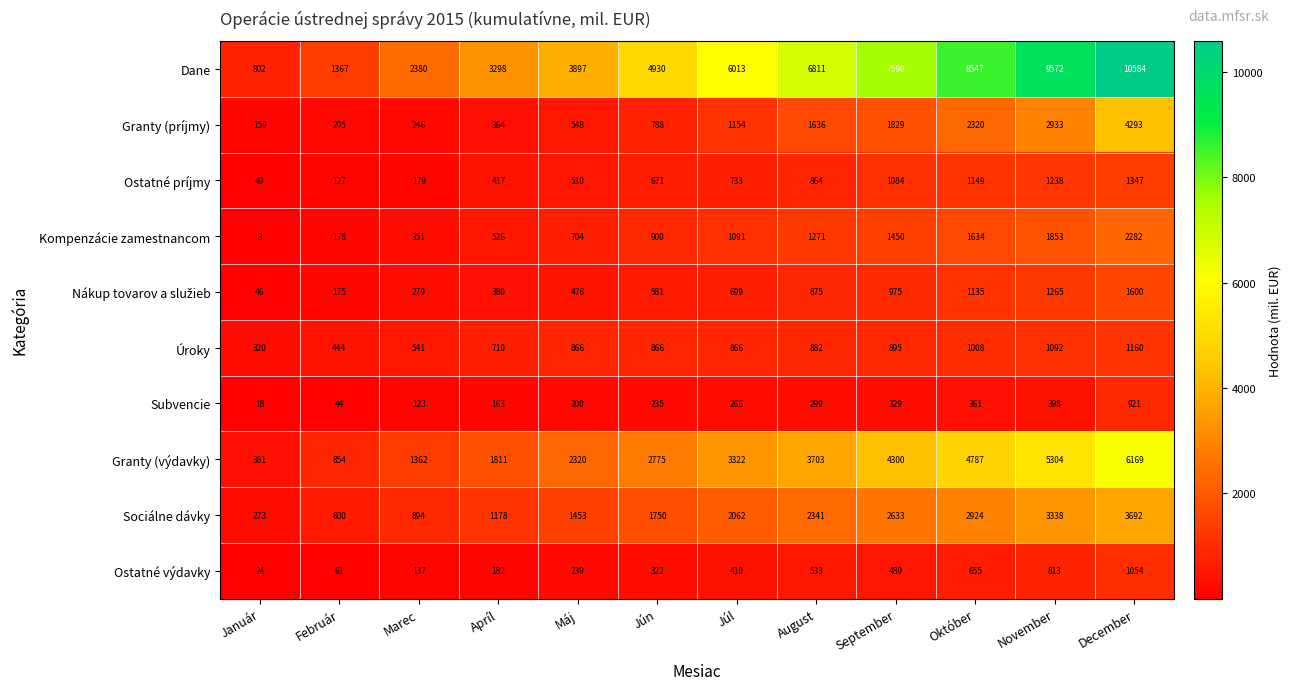

Count the number of categories in the chart.

12